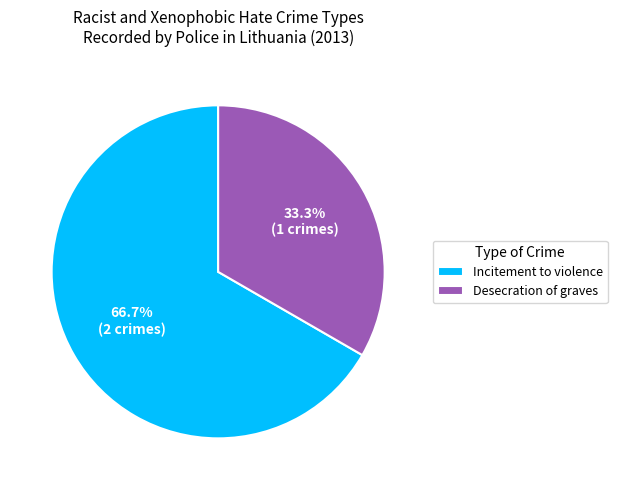

To the nearest percent, what portion does Desecration of graves represent?

33%